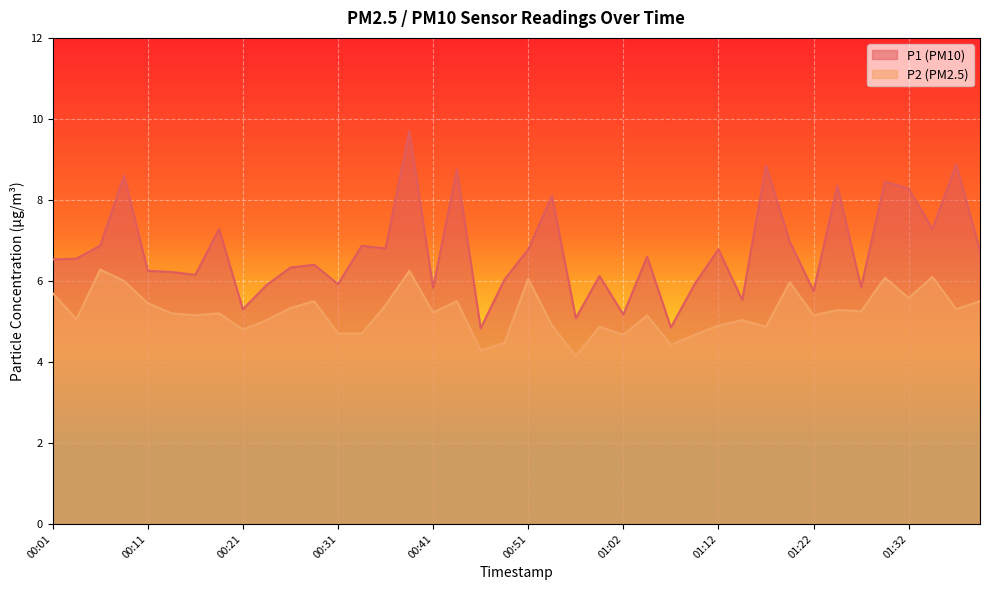

At which label does P2 first exceed 5?

00:01